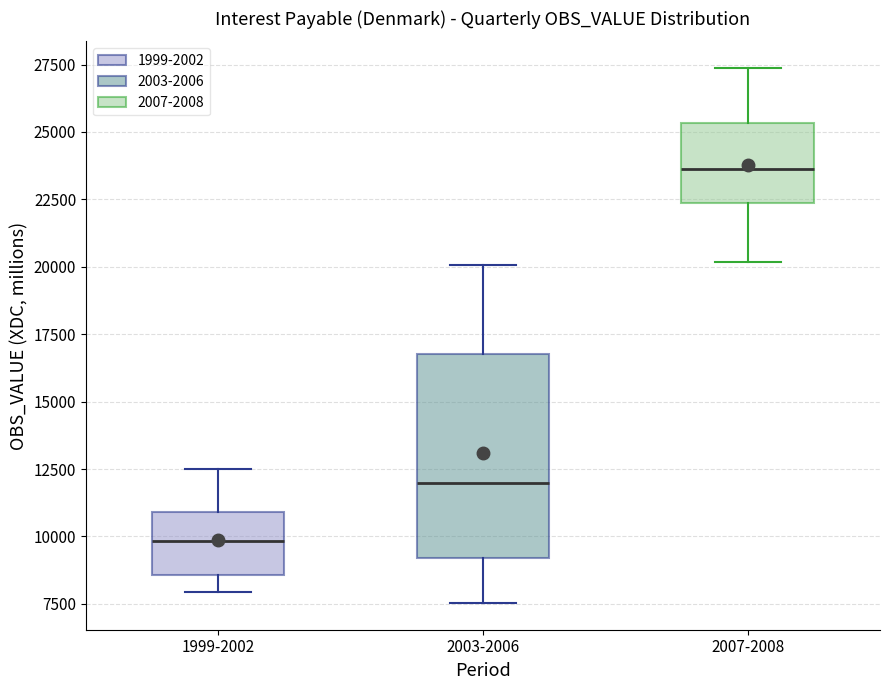

Where is the upper edge of the box for 2003-2006 on the y-axis? The values are not printed on the chart, so give them approximately, as read against the axis.

17000